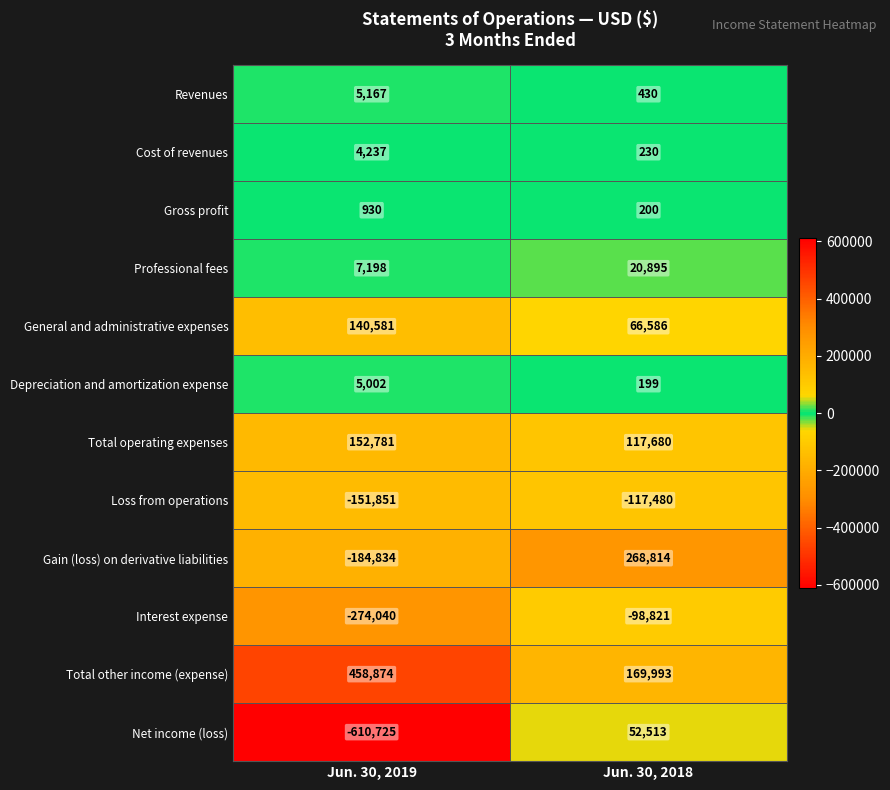

How many data points in Gross profit are less than 930?

1